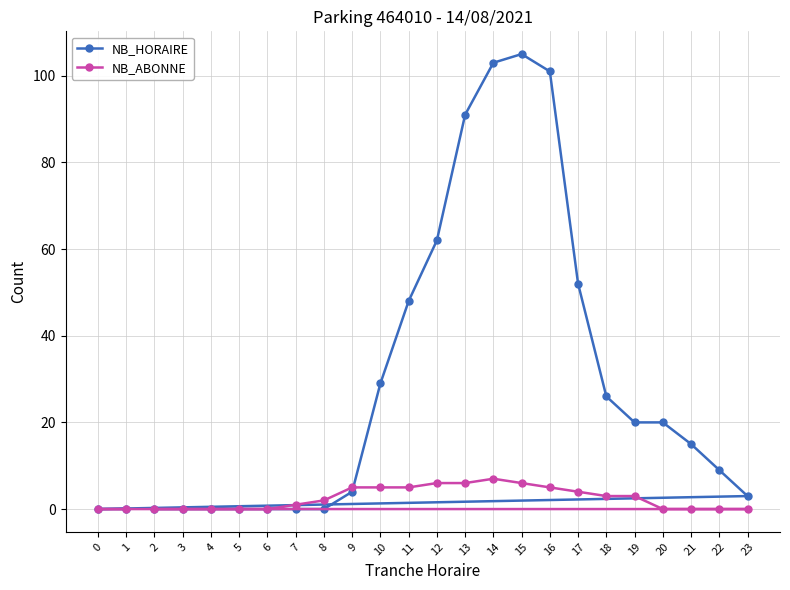

Rank the categories by NB_HORAIRE value from lowest to highest.

2, 3, 4, 5, 6, 7, 8, 0, 1, 23, 9, 22, 21, 19, 20, 18, 10, 11, 17, 12, 13, 16, 14, 15